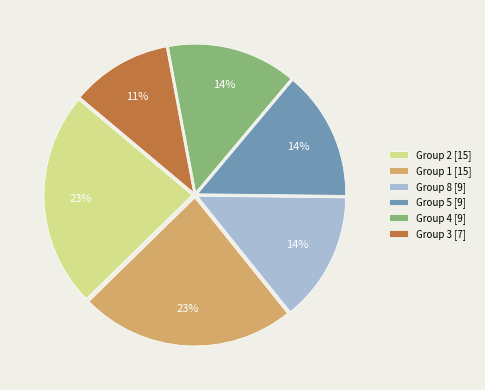

To the nearest percent, what portion does Group 2 [15] represent?

23%